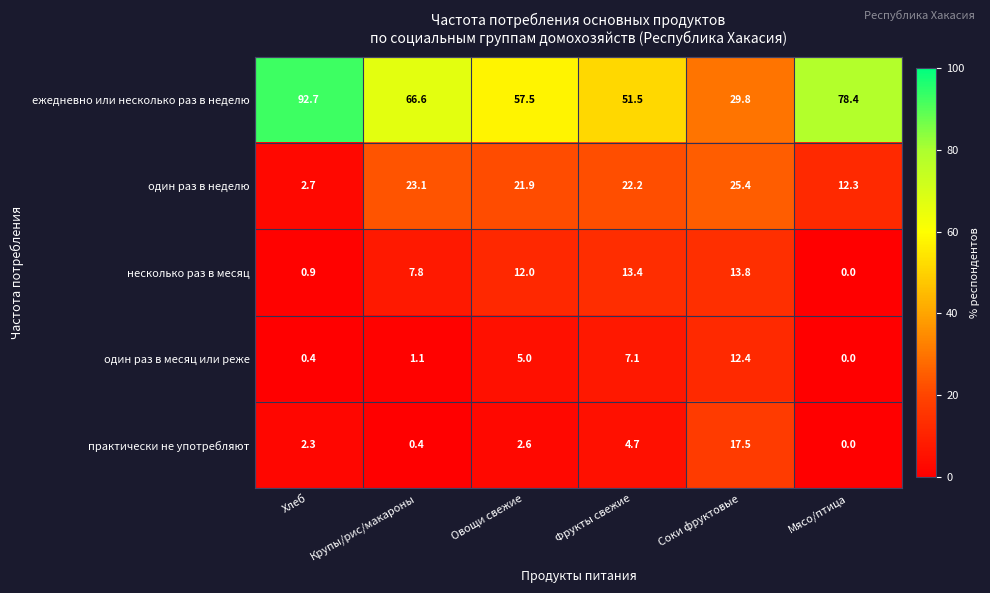

At Овощи свежие, list the series in order from largest to smallest.

ежедневно или несколько раз в неделю, один раз в неделю, несколько раз в месяц, один раз в месяц или реже, практически не употребляют